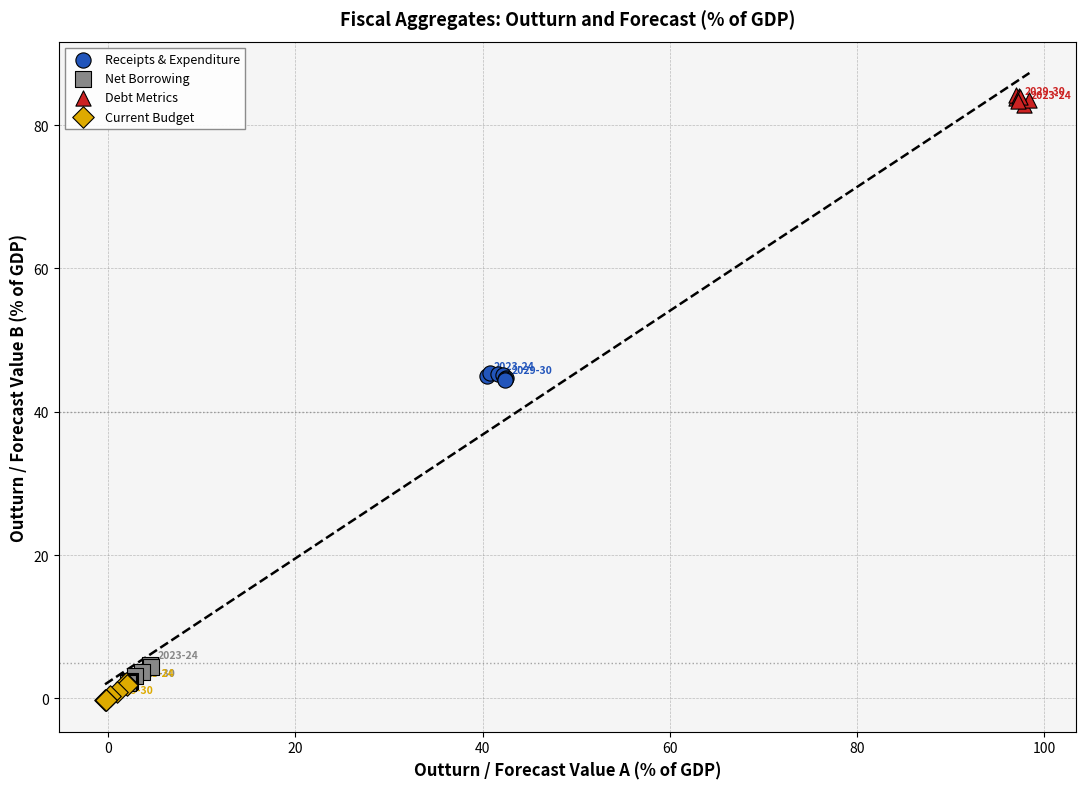

What are all the series names shown in the legend?

Receipts & Expenditure, Net Borrowing, Debt Metrics, Current Budget